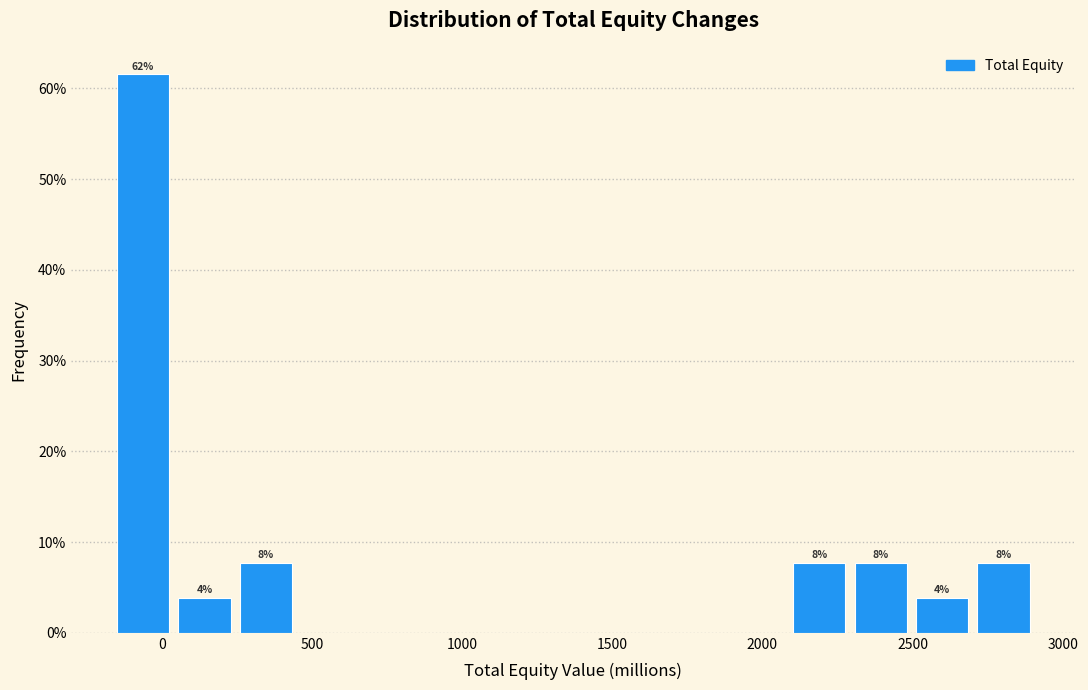

Over which range of the x-axis is the bar tallest?

-150 to 50